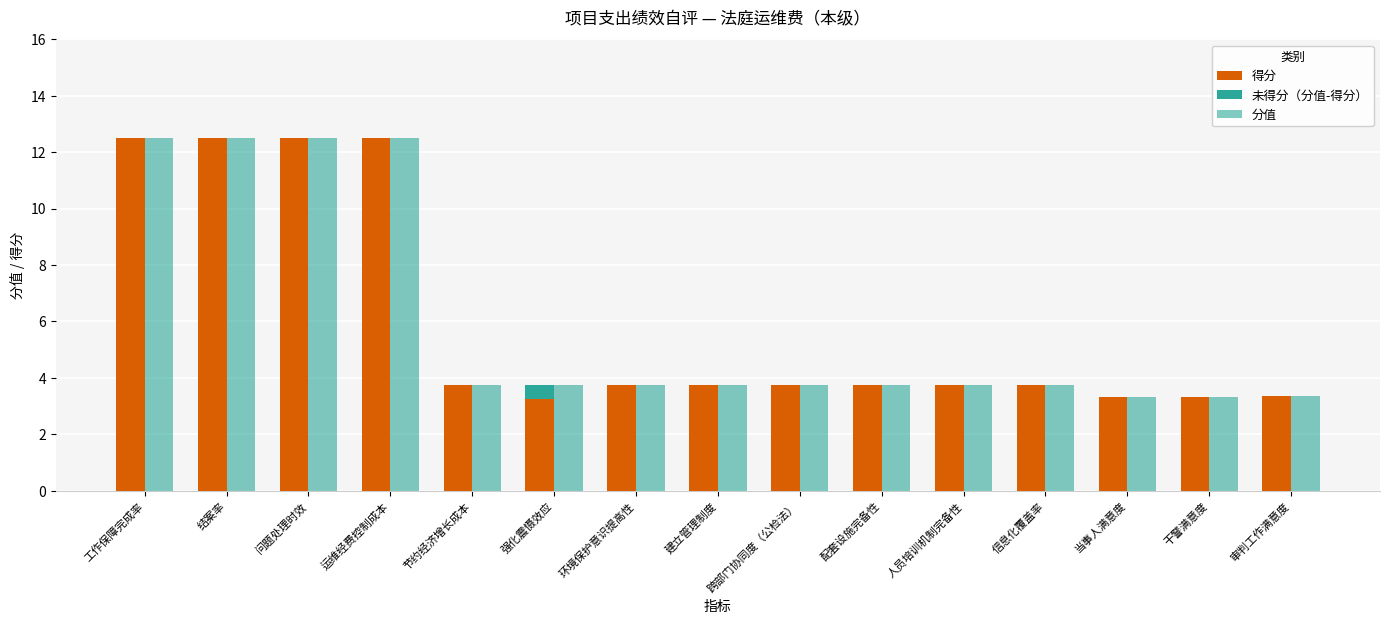

What is the total value across all series at 配套设施完备性?

7.5